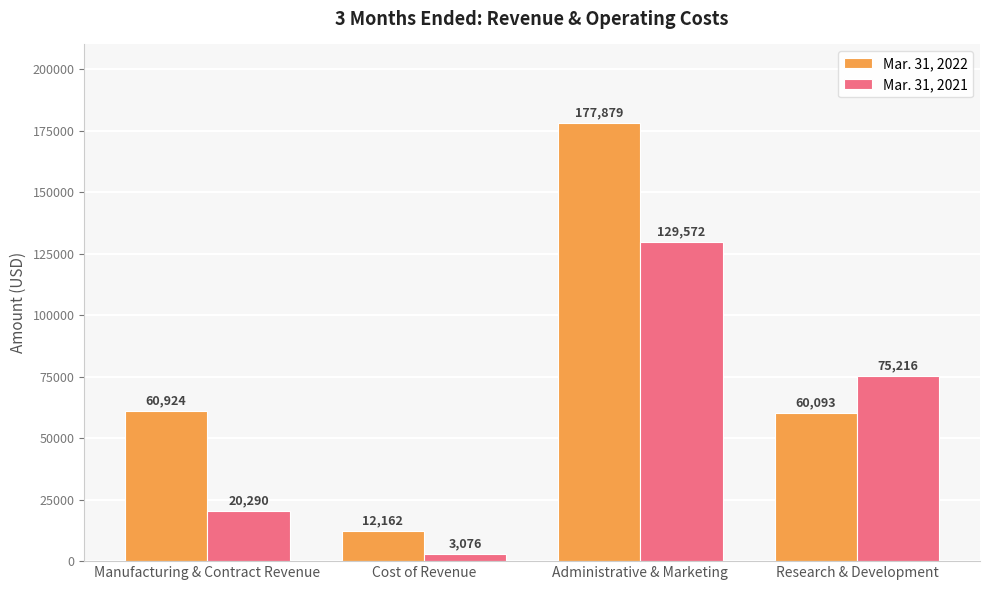

What is the maximum value for Mar. 31, 2022?

177879